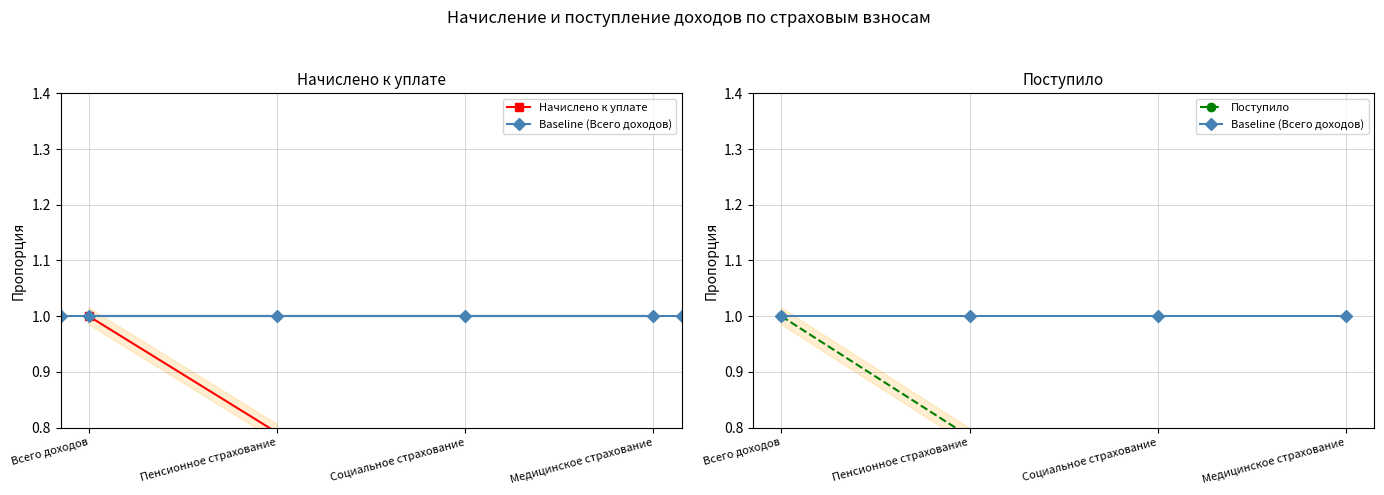

What is the value of the Поступило point at the 4th from the left?

0.2